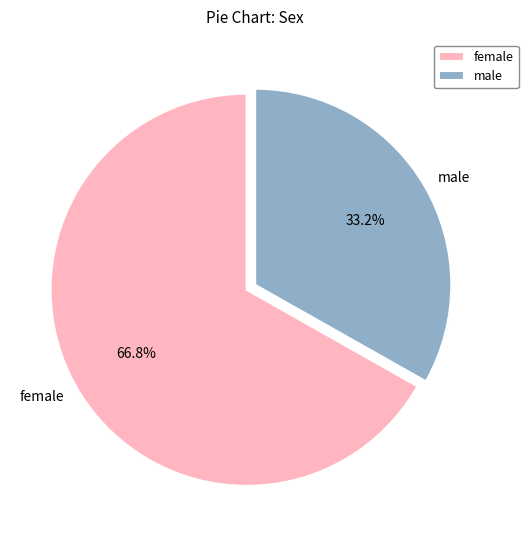

To the nearest percent, what is the average slice percentage?

50%